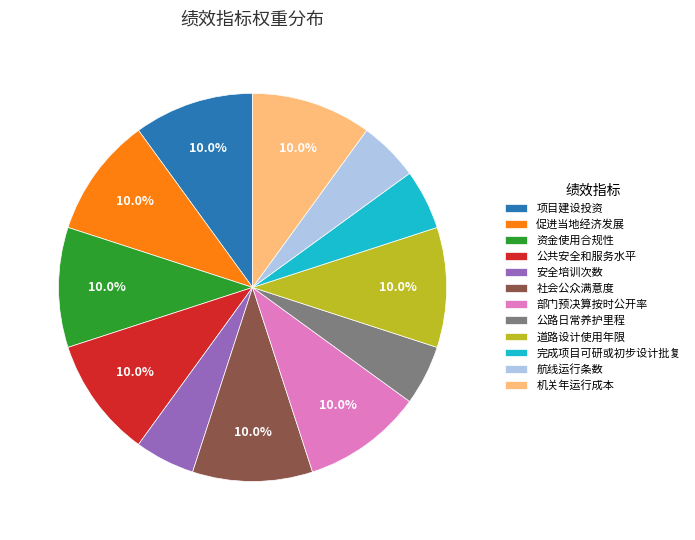

How many segments does this pie chart have?

12